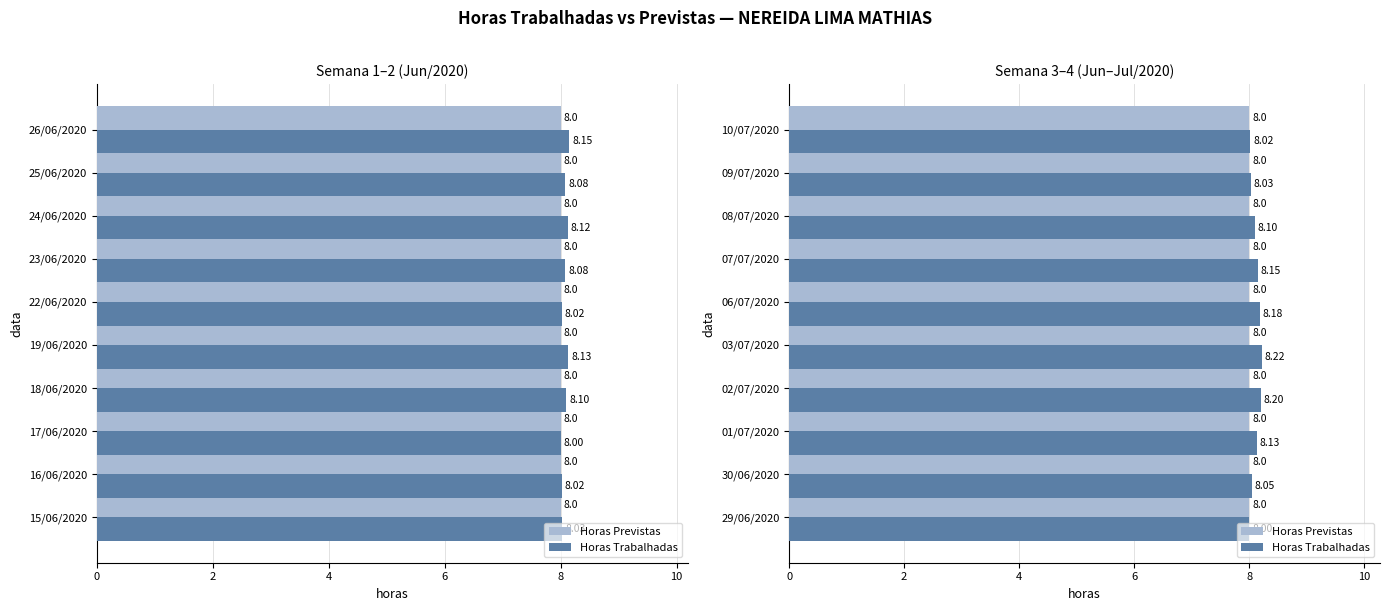

What is the sum of the Horas Trabalhadas values at 06/07/2020 and 08/07/2020?

16.3